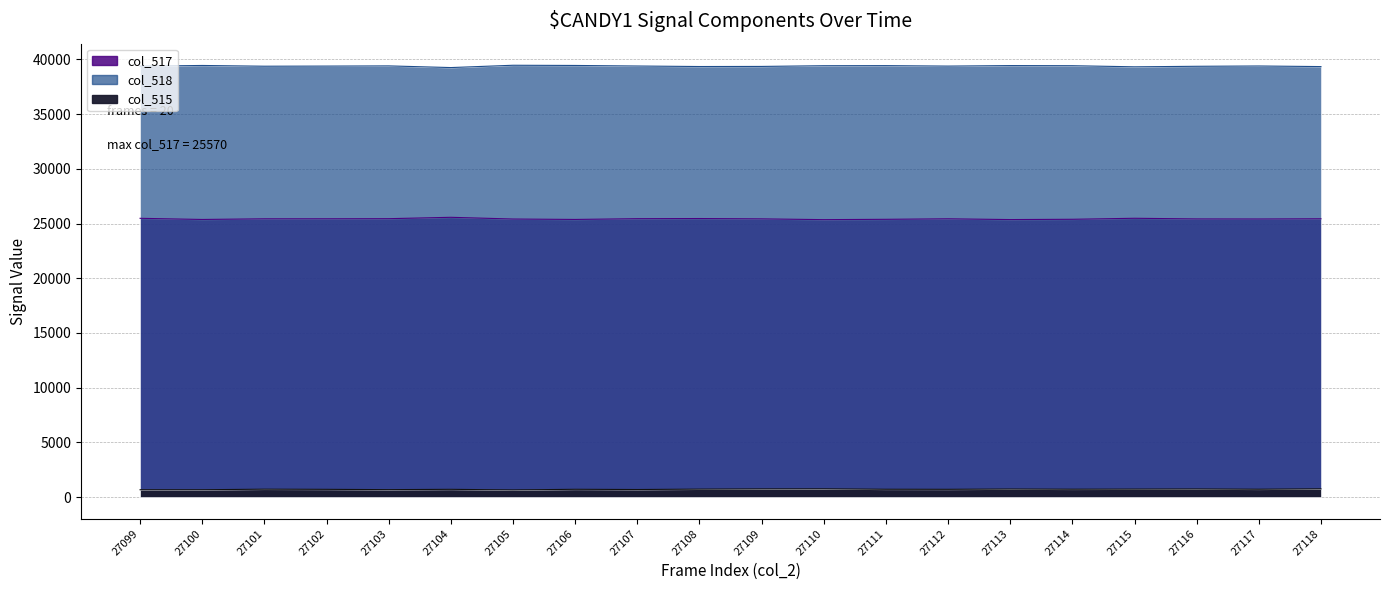

True or false: col_515 and col_517 intersect in this chart.

False